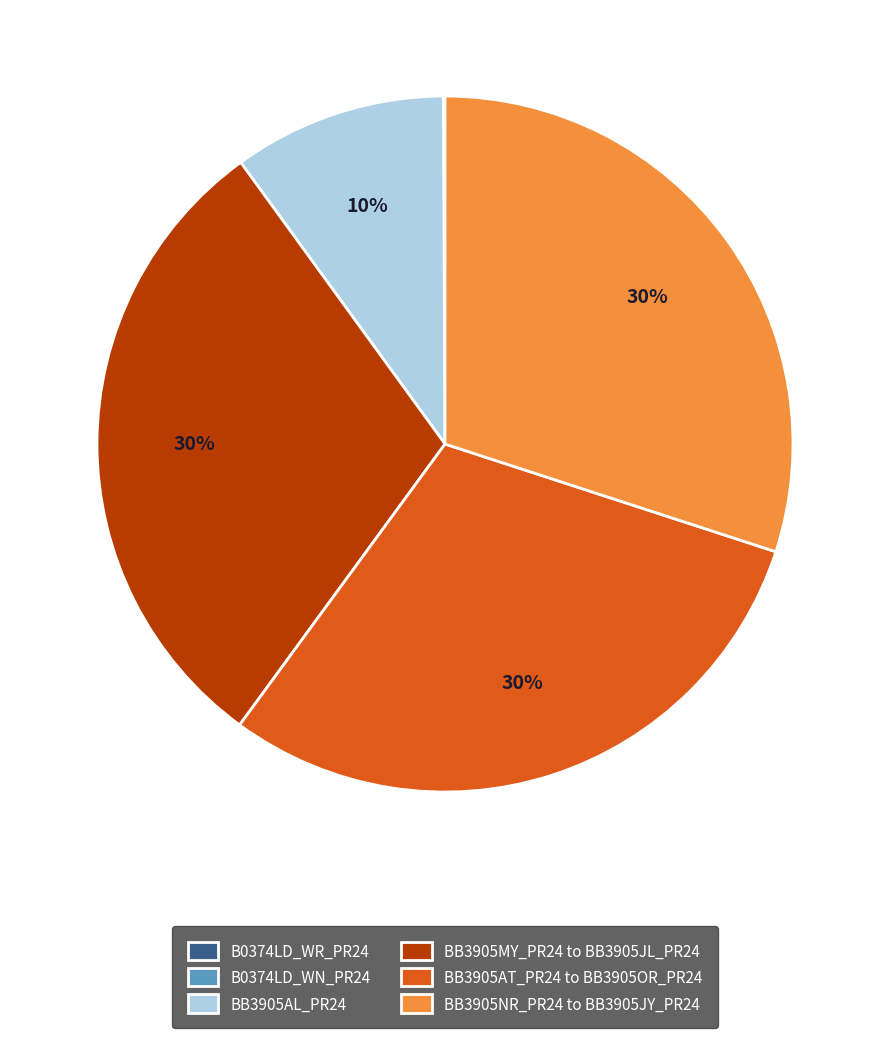

To the nearest percent, what is the difference between the largest and smallest slice percentages?

30%